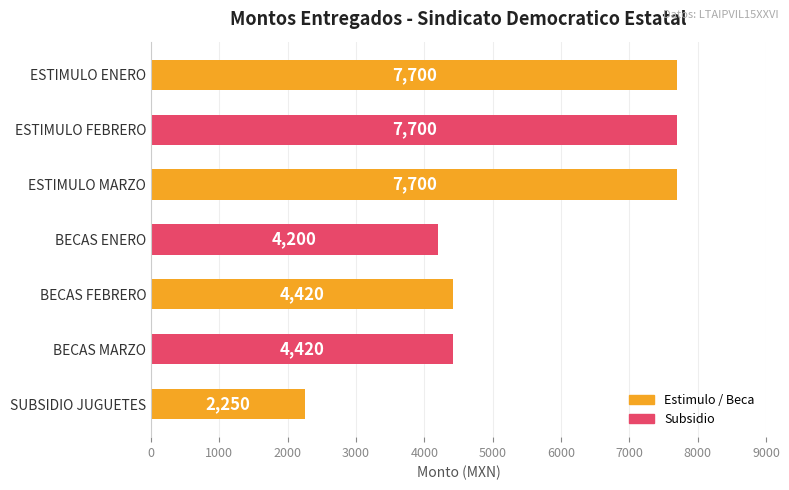

What is the smallest value displayed?

2250